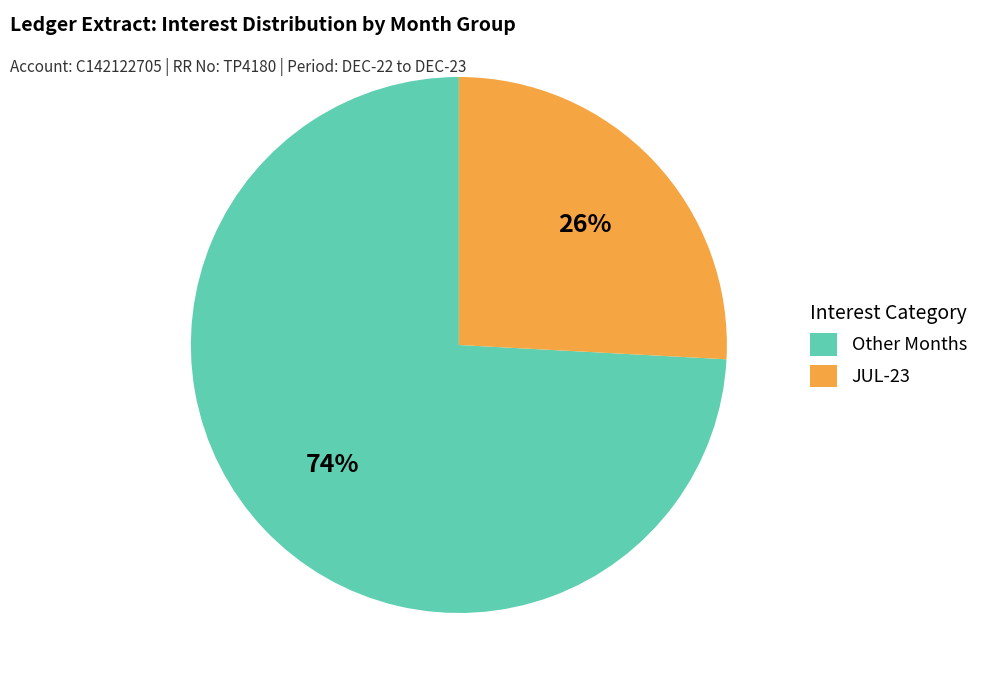

Is there a majority slice in this chart?

Yes